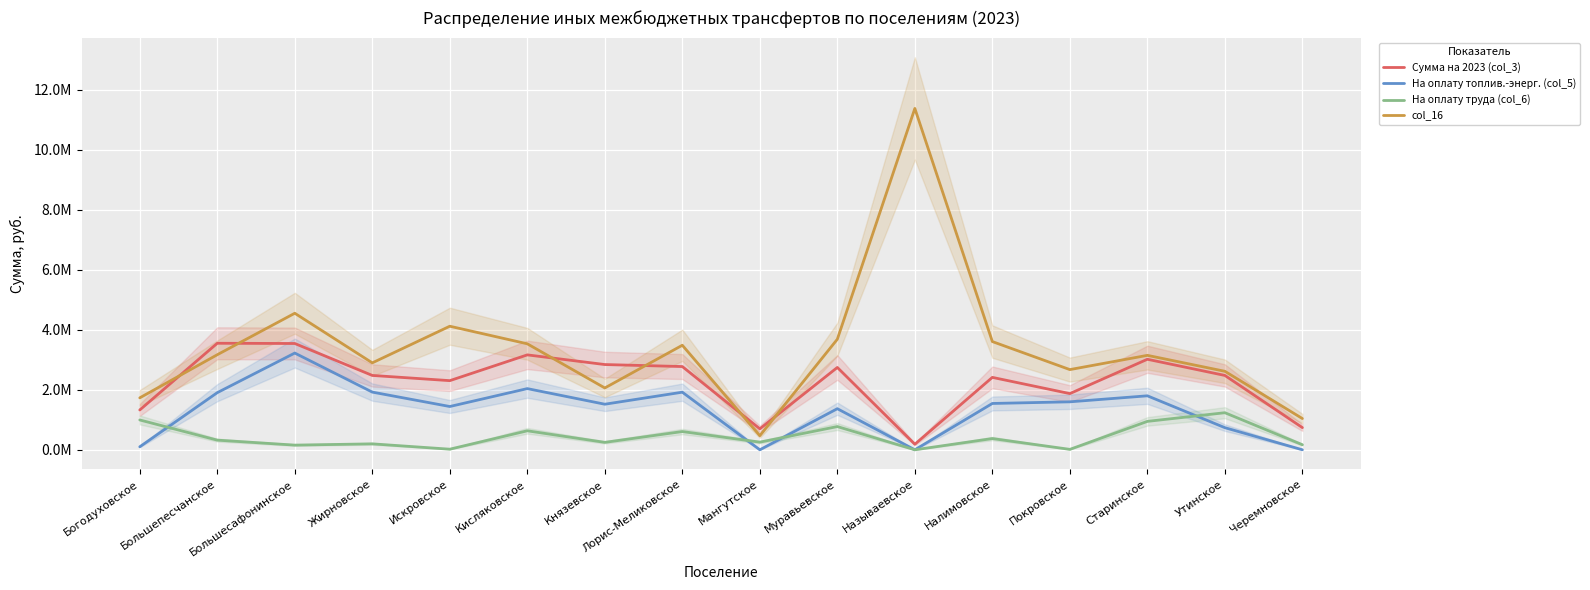

Reading right to left, extract all data points from this chart.

Сумма на 2023 (col_3): 739532.4	2479595.4	3019301.7	1873926.0	2415177.8	185074.0	2746050.6	698956.0	2776207.0	2843088.1	3165570.5	2306068.1	2480093.8	3545106.1	3552859.8	1327864.1
На оплату топлив.-энерг. (col_5): 0.0	737400.0	1800360.0	1600000.0	1545070.0	0.0	1370580.0	0.0	1921260.0	1520000.0	2040340.0	1443520.0	1924000.0	3226540.0	1905400.0	100000.0
На оплату труда (col_6): 168436.7	1236571.4	947574.8	14000.0	374930.0	0.0	774486.0	255000.0	608340.0	247815.6	633247.0	20000.0	198140.8	155801.5	322255.7	995000.0
col_16: 1041895.5	2618022.9	3149642.0	2674589.9	3609386.3	11384568.7	3687607.2	469628.0	3486859.0	2062075.9	3534922.2	4121215.7	2899303.1	4553976.5	3170715.1	1732318.9